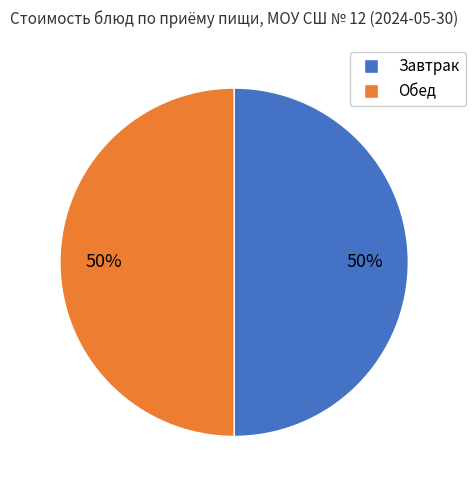

To the nearest percent, what is the average slice percentage?

50%